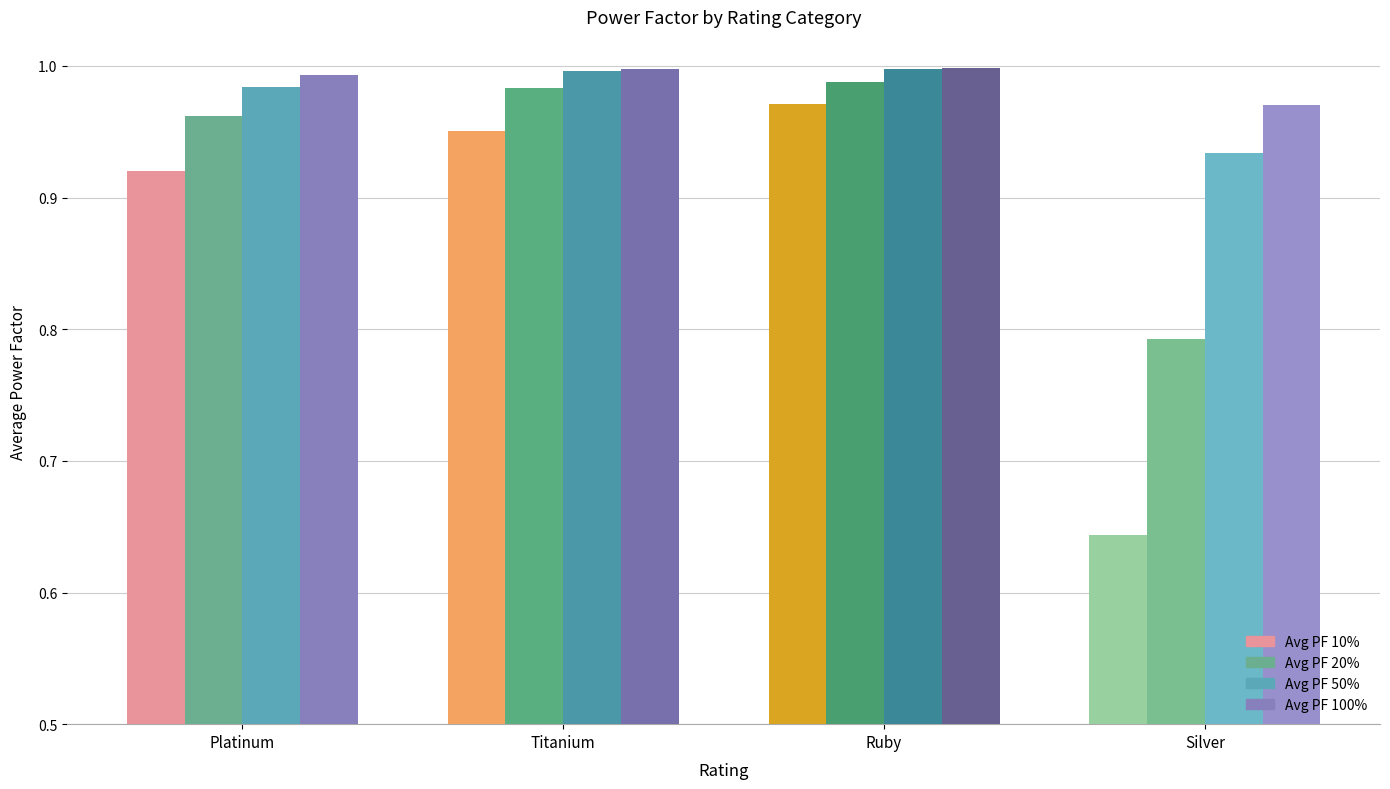

Which series has the widest spread of values?

Avg PF 10%